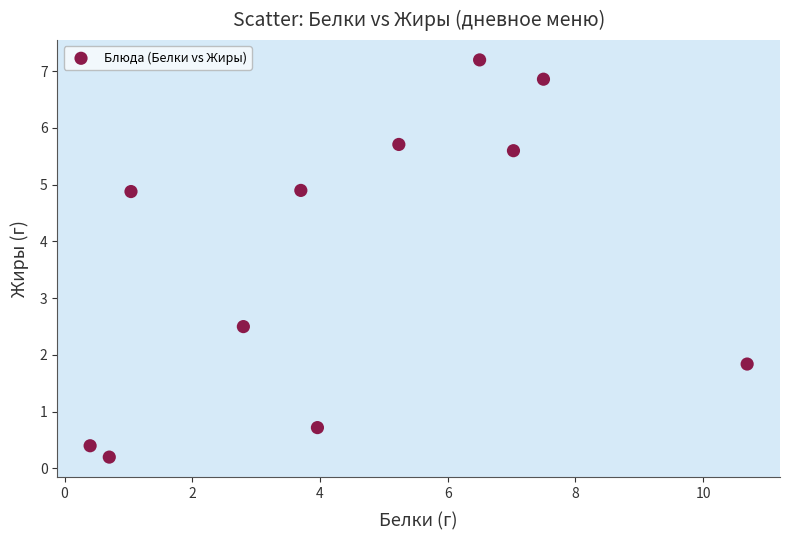

What is the average Y value?

3.7